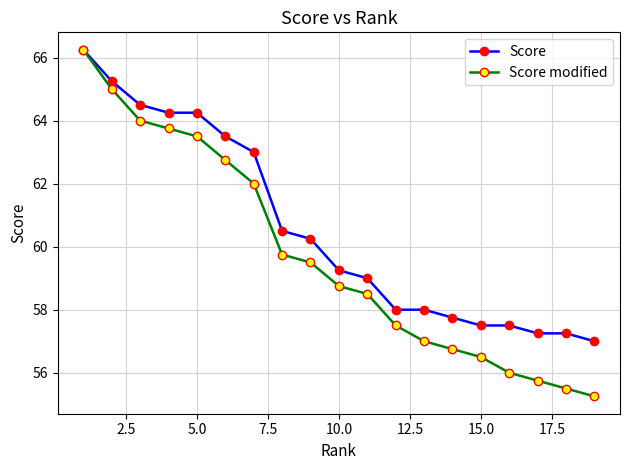

Does the chart have visible grid lines?

Yes